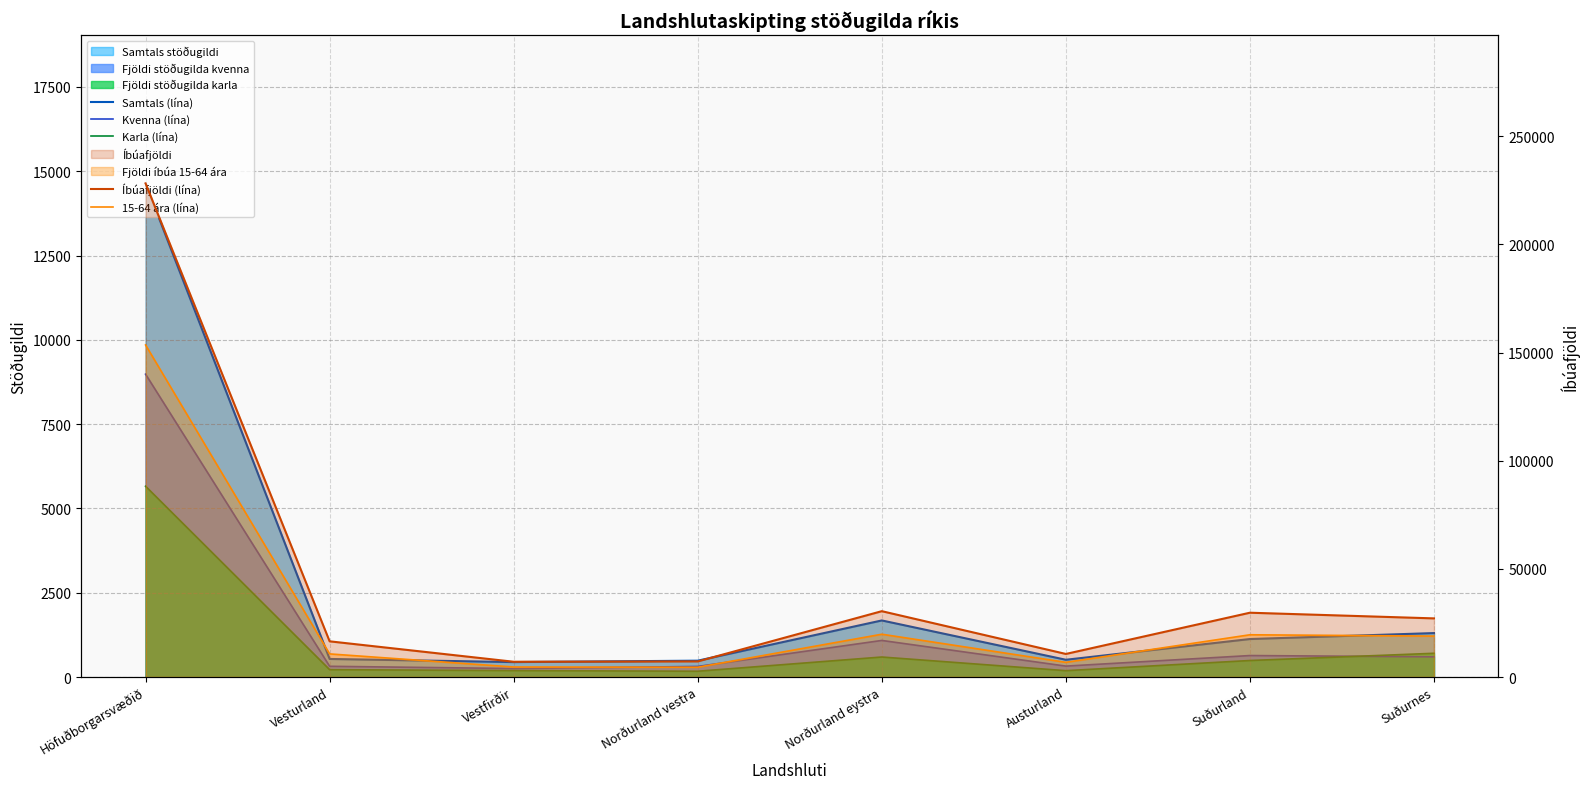

True or false: Samtals (lína) and Kvenna (lína) cross at least once.

False